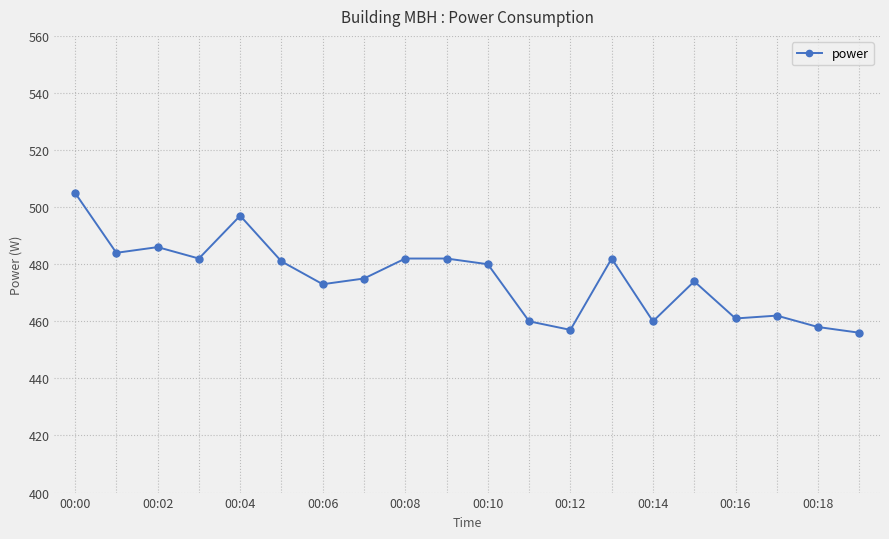

What is the difference between the second highest and minimum values?

41